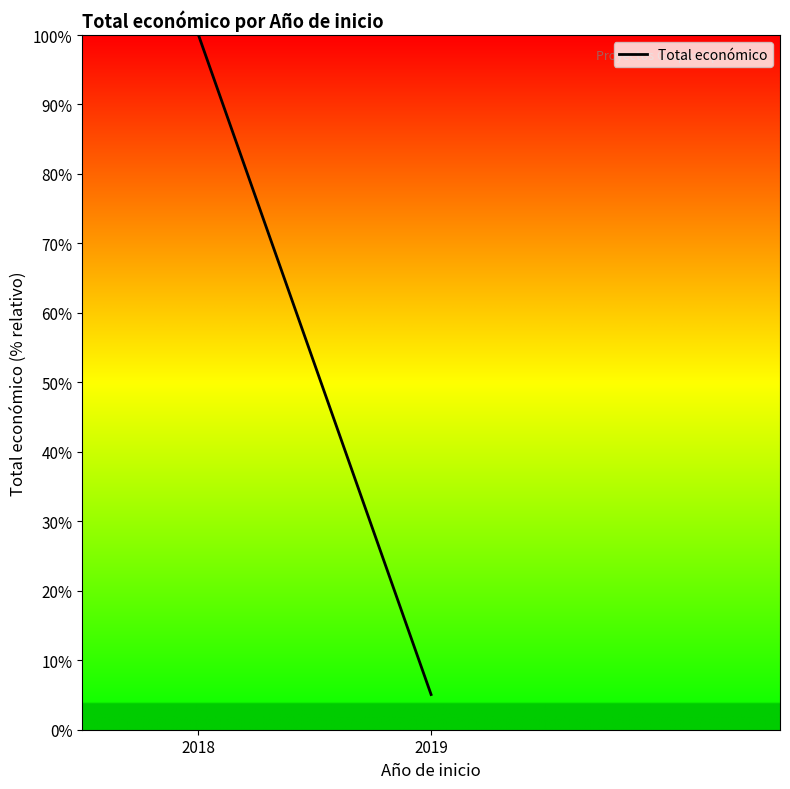

What is the greatest value displayed?

100.0